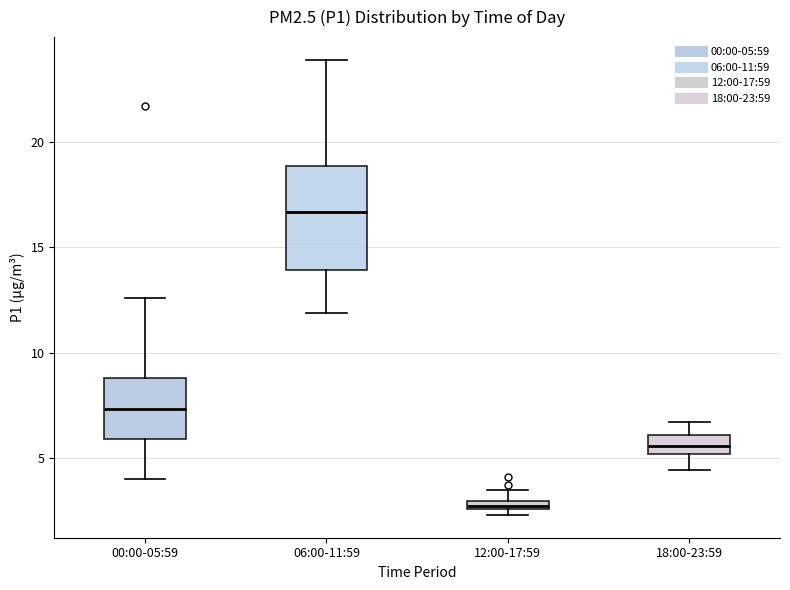

Where is the lower edge of the box for 00:00-05:59 on the y-axis? The values are not printed on the chart, so give them approximately, as read against the axis.

6.0